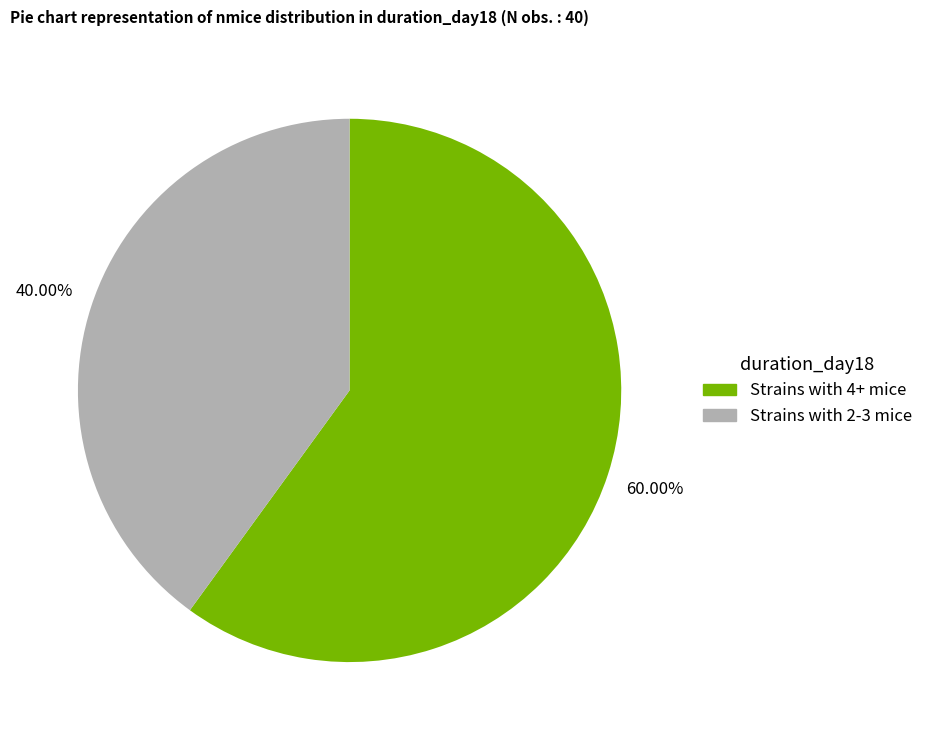

Count the number of slices in the pie.

2